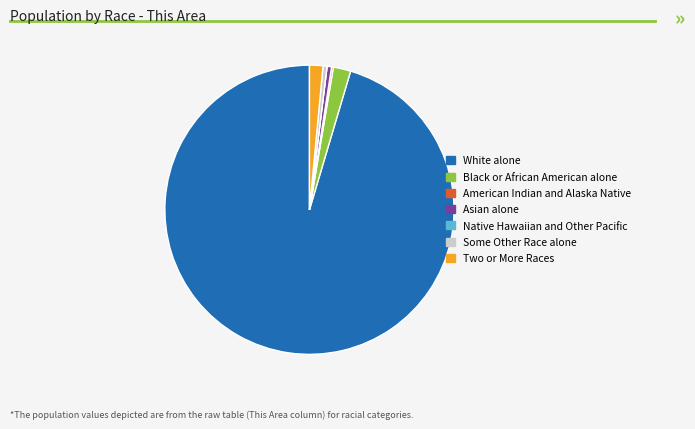

What is the largest slice in the pie chart?

White alone